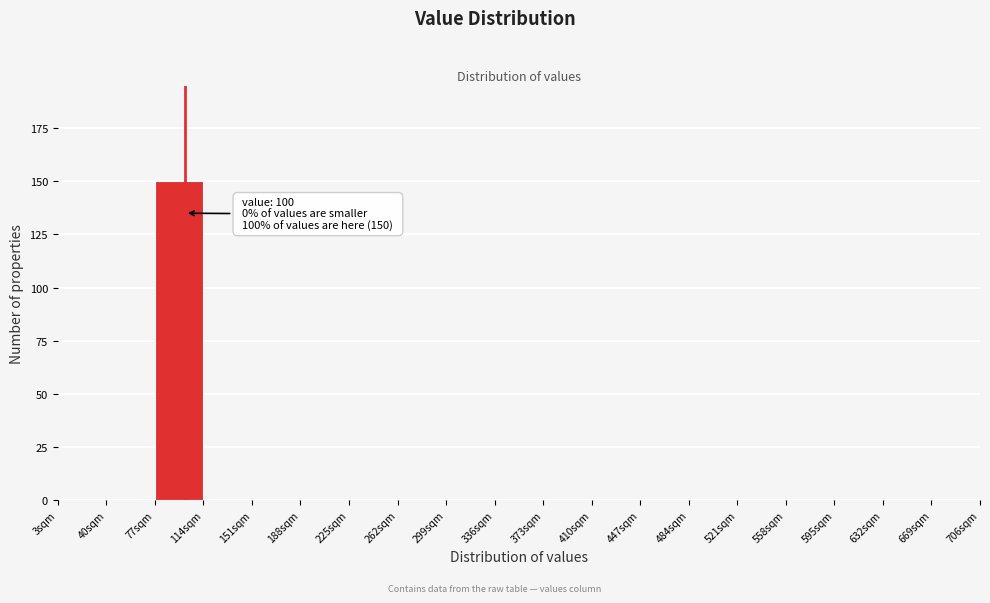

Which range on the x-axis has the tallest bar?

77 to 114